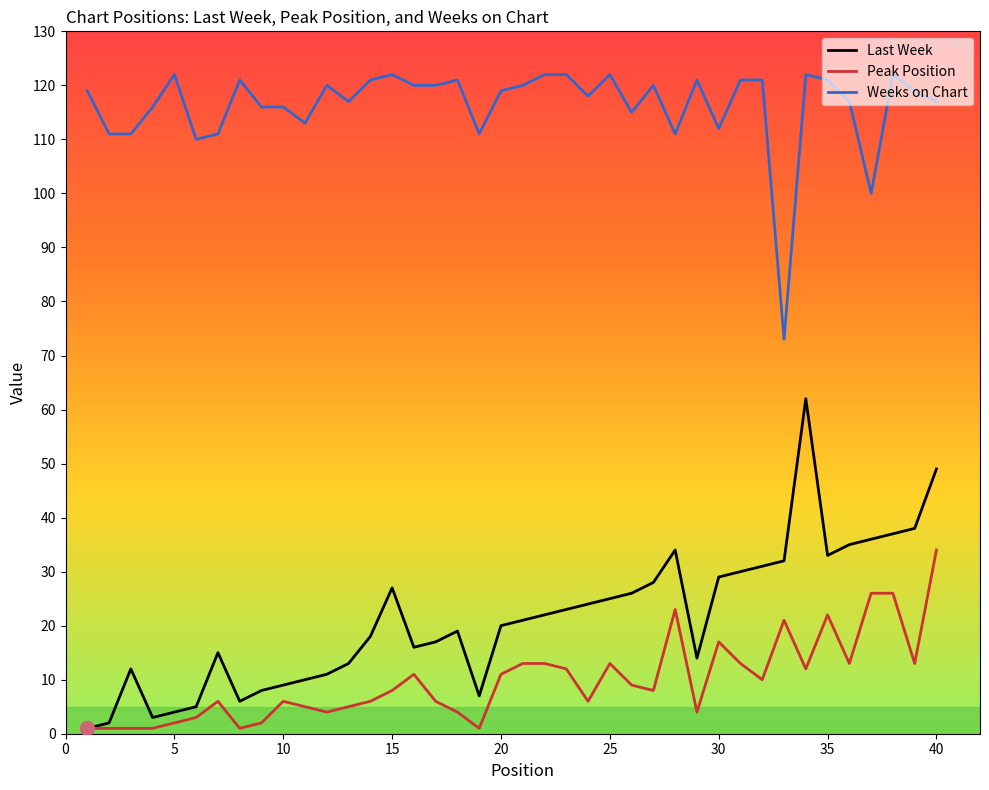

Which series has the largest range (max minus min)?

Last Week